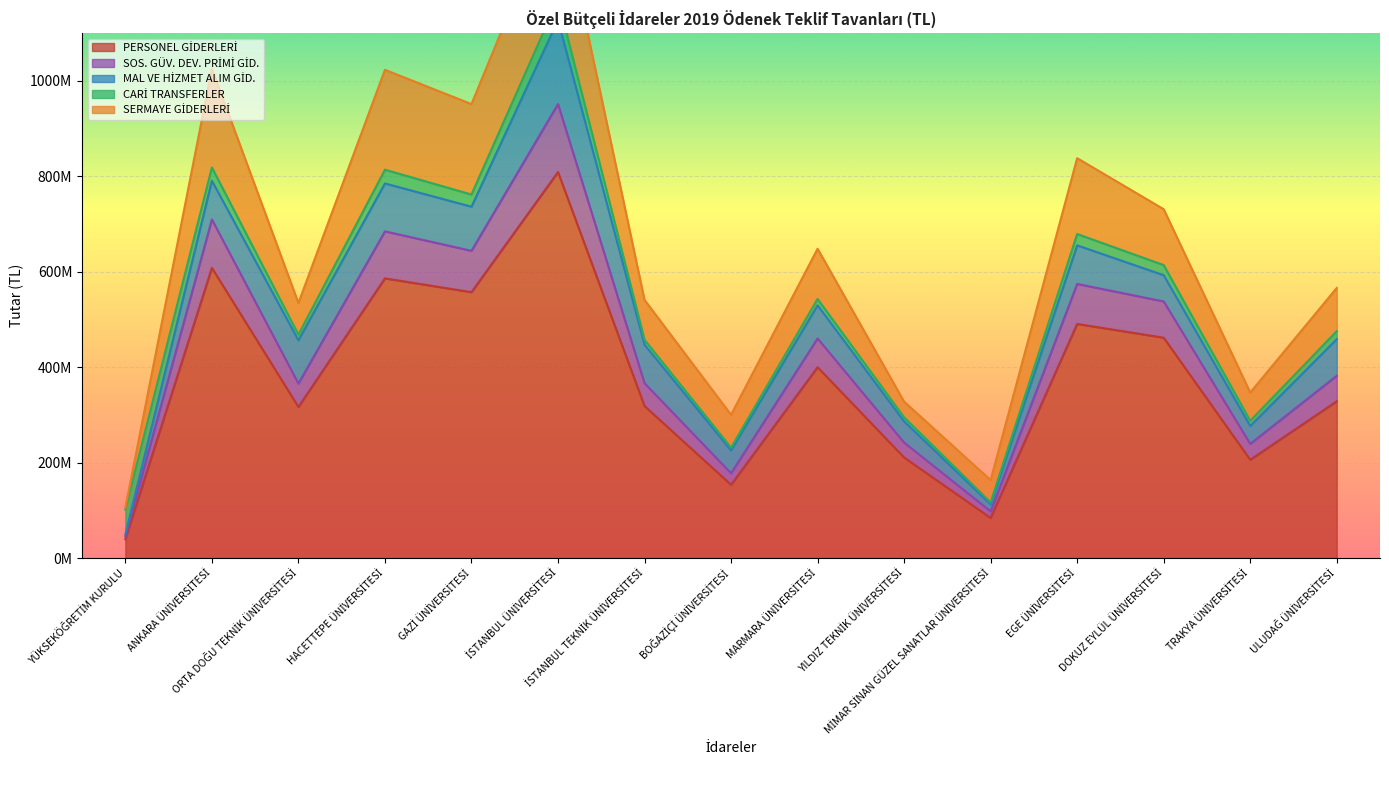

What is the approximate value of SOS. GÜV. DEV. PRİMİ GİD. at DOKUZ EYLÜL ÜNİVERSİTESİ, to the nearest 10?

75972000